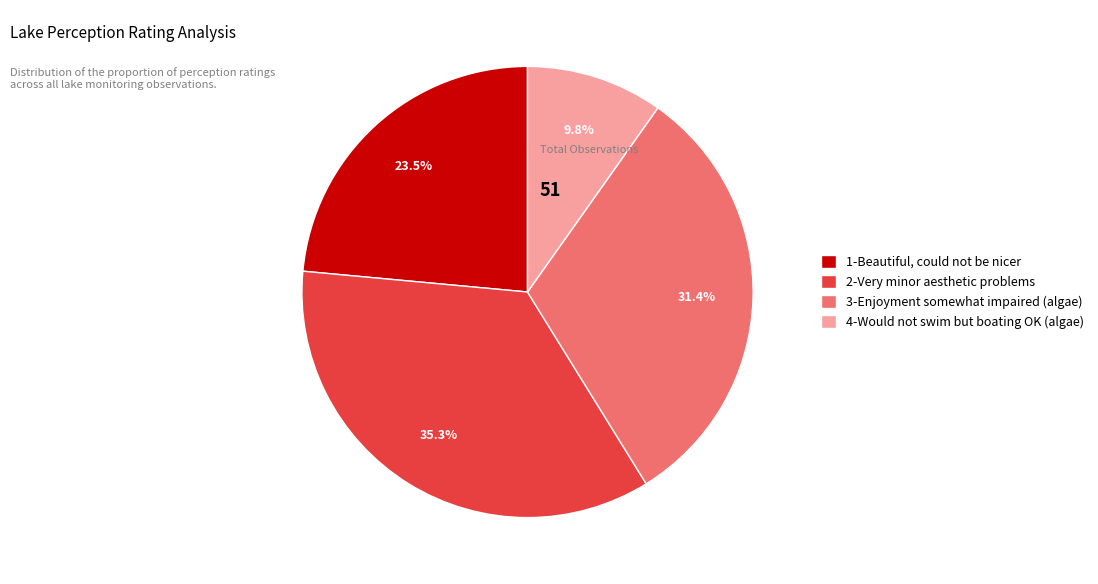

What is the largest slice in the pie chart?

2-Very minor aesthetic problems